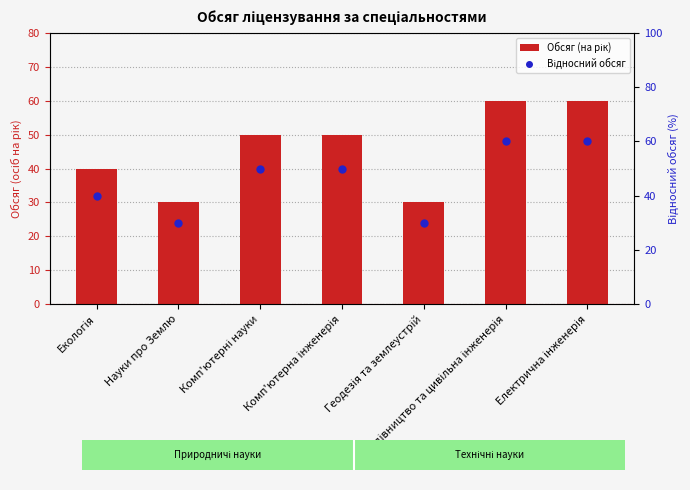

The Відносний обсяг series shows 40 at Екологія. True or false?

True